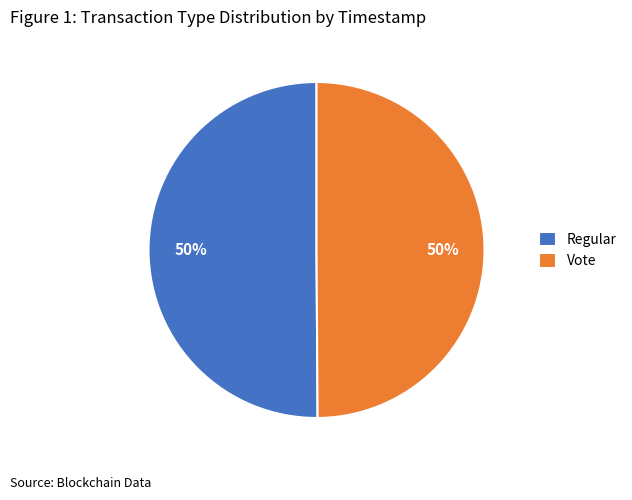

What percentage is the Regular slice, to the nearest percent?

50%